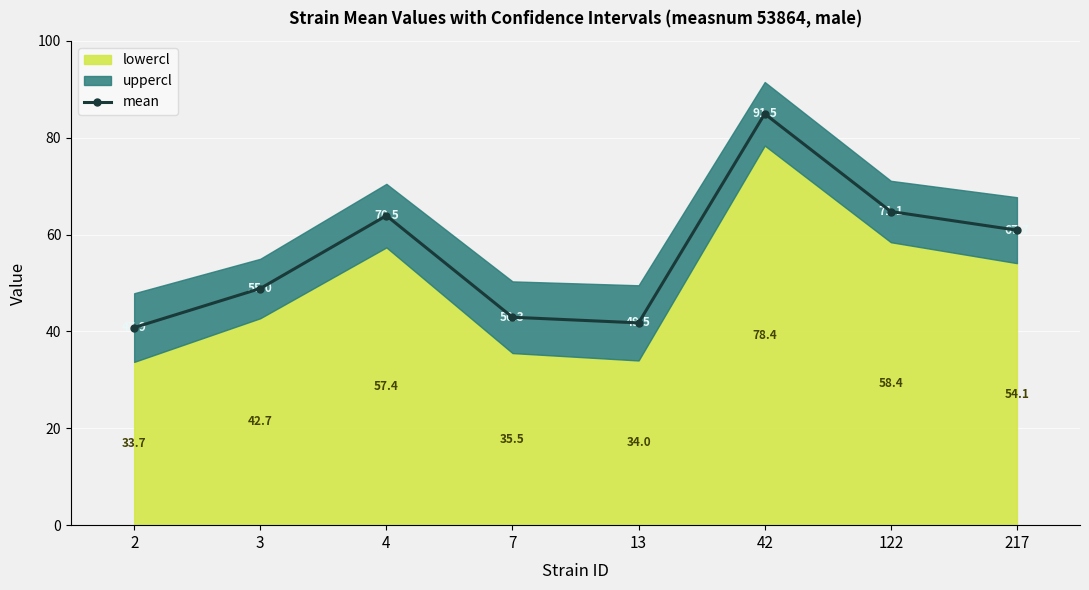

Reading left to right, what are all the values shown in this chart?

2=40.8	3=48.9	4=63.9	7=42.9	13=41.8	42=85.0	122=64.8	217=60.9